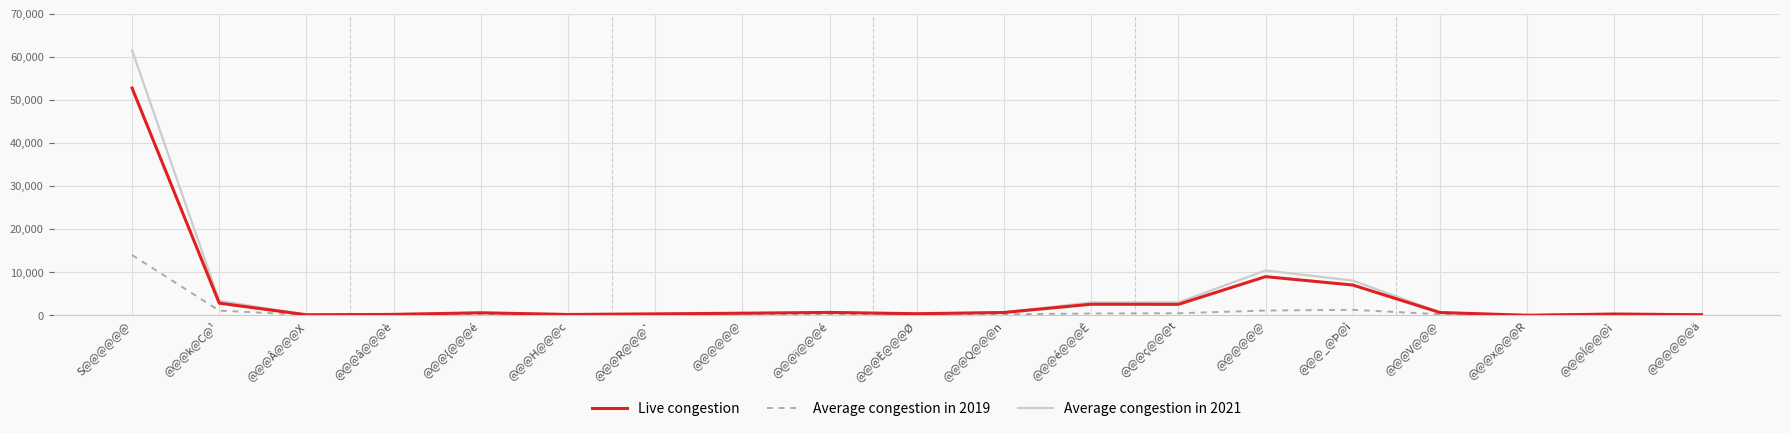

How many times do Live congestion and Average congestion in 2019 cross each other?

3